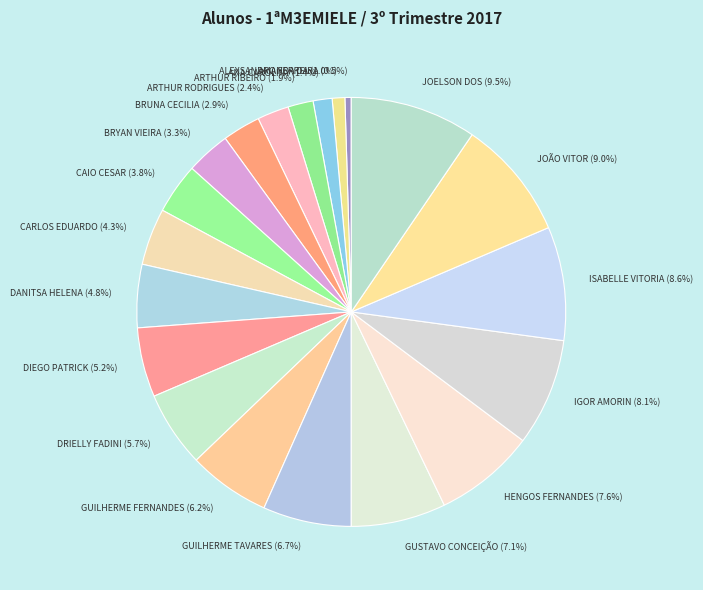

Which has a higher value, DIEGO PATRICK or GUILHERME TAVARES?

GUILHERME TAVARES